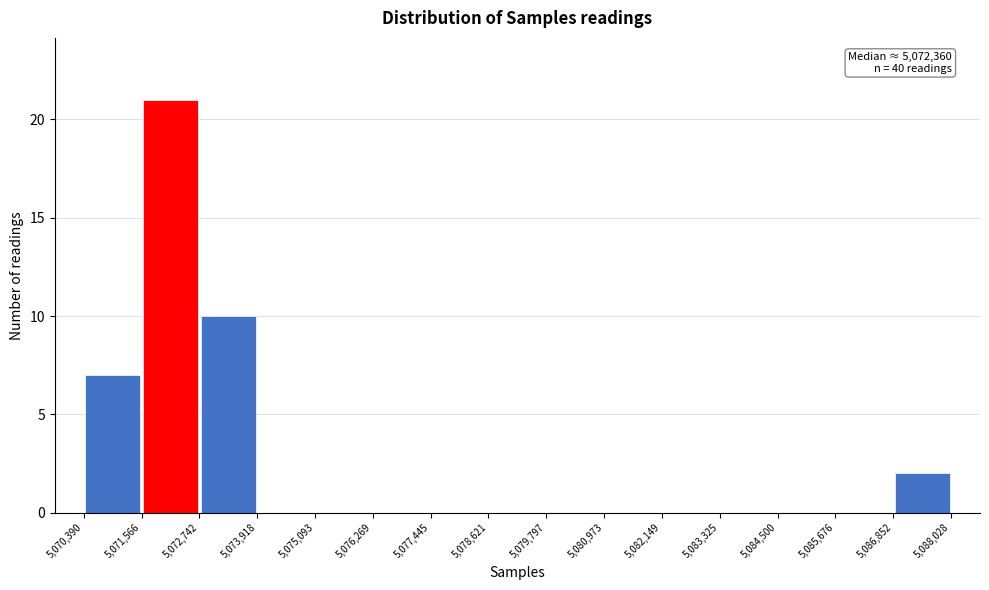

Over which range of the x-axis is the bar tallest?

5,071,566 to 5,072,742